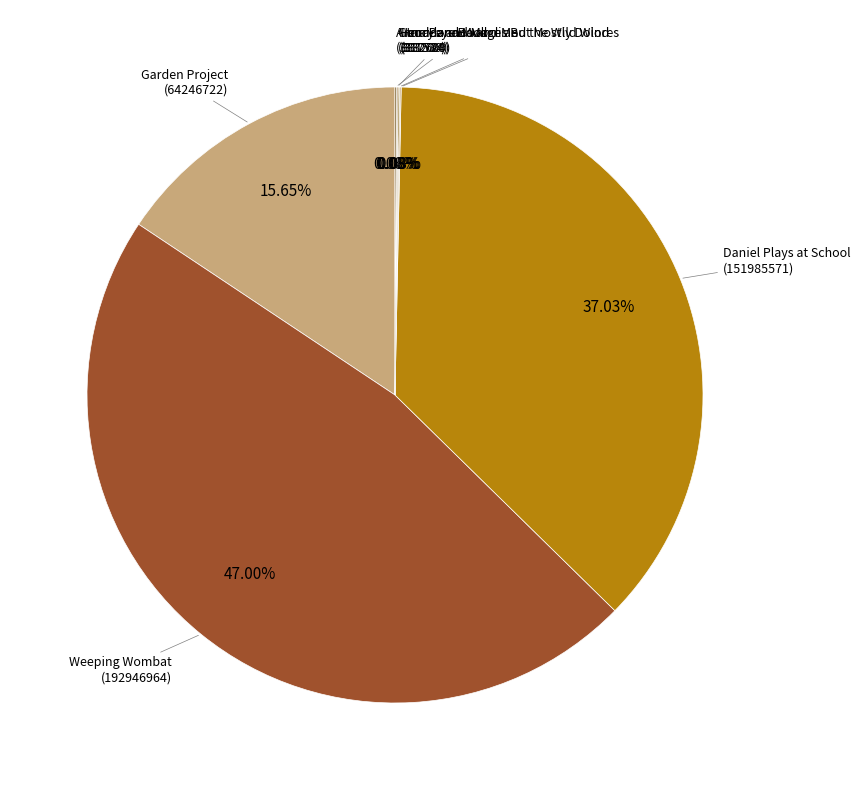

Is there any slice that represents more than half of the pie?

No